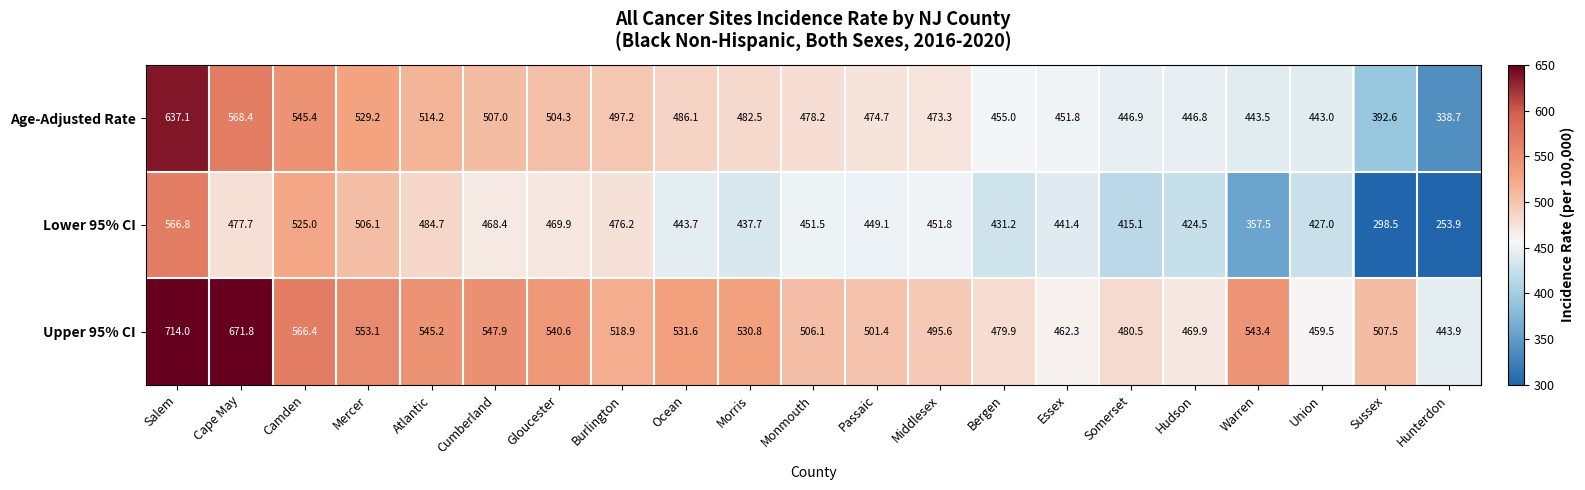

Count the number of data series in this chart.

3